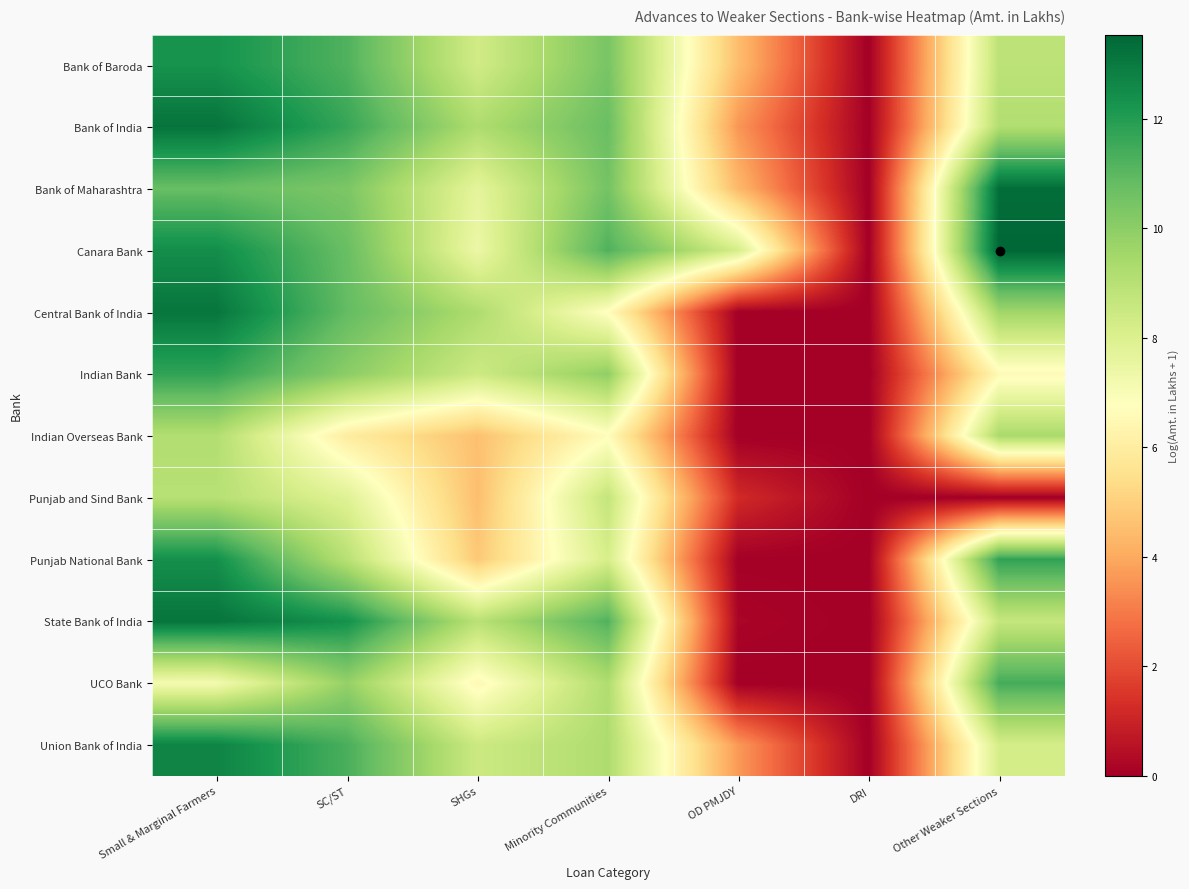

Reading left to right, list all the values displayed in this chart.

Bank of Baroda: Small & Marginal Farmers=12.3	SC/ST=11.2	SHGs=8.3	Minority Communities=10.4	OD PMJDY=4.5	DRI=0.0	Other Weaker Sections=8.9
Bank of India: Small & Marginal Farmers=13.2	SC/ST=11.7	SHGs=9.2	Minority Communities=10.7	OD PMJDY=3.6	DRI=0.0	Other Weaker Sections=9.2
Bank of Maharashtra: Small & Marginal Farmers=10.8	SC/ST=10.3	SHGs=7.7	Minority Communities=10.5	OD PMJDY=4.4	DRI=0.0	Other Weaker Sections=13.3
Canara Bank: Small & Marginal Farmers=12.5	SC/ST=10.7	SHGs=7.4	Minority Communities=11.2	OD PMJDY=8.2	DRI=0.0	Other Weaker Sections=13.5
Central Bank of India: Small & Marginal Farmers=13.1	SC/ST=10.9	SHGs=9.2	Minority Communities=6.7	OD PMJDY=0.0	DRI=0.0	Other Weaker Sections=9.6
Indian Bank: Small & Marginal Farmers=11.8	SC/ST=10.0	SHGs=8.4	Minority Communities=9.9	OD PMJDY=0.0	DRI=0.0	Other Weaker Sections=6.5
Indian Overseas Bank: Small & Marginal Farmers=9.1	SC/ST=6.0	SHGs=4.6	Minority Communities=6.7	OD PMJDY=0.0	DRI=0.0	Other Weaker Sections=9.4
Punjab and Sind Bank: Small & Marginal Farmers=9.0	SC/ST=7.9	SHGs=4.5	Minority Communities=8.7	OD PMJDY=1.2	DRI=0.0	Other Weaker Sections=0.0
Punjab National Bank: Small & Marginal Farmers=12.4	SC/ST=9.0	SHGs=4.8	Minority Communities=8.1	OD PMJDY=0.0	DRI=0.0	Other Weaker Sections=11.8
State Bank of India: Small & Marginal Farmers=13.1	SC/ST=12.4	SHGs=9.0	Minority Communities=11.2	OD PMJDY=0.2	DRI=0.0	Other Weaker Sections=8.6
UCO Bank: Small & Marginal Farmers=7.1	SC/ST=9.8	SHGs=6.5	Minority Communities=9.2	OD PMJDY=0.0	DRI=0.0	Other Weaker Sections=11.4
Union Bank of India: Small & Marginal Farmers=12.7	SC/ST=11.3	SHGs=8.5	Minority Communities=9.2	OD PMJDY=3.6	DRI=0.0	Other Weaker Sections=8.2